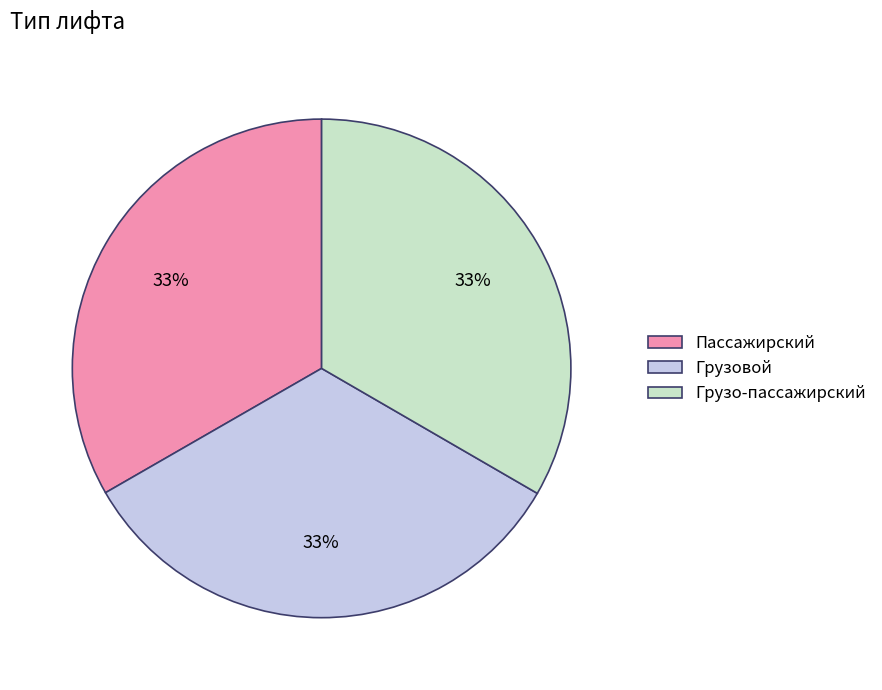

Is the sum of Грузовой and Грузо-пассажирский greater than half?

Yes